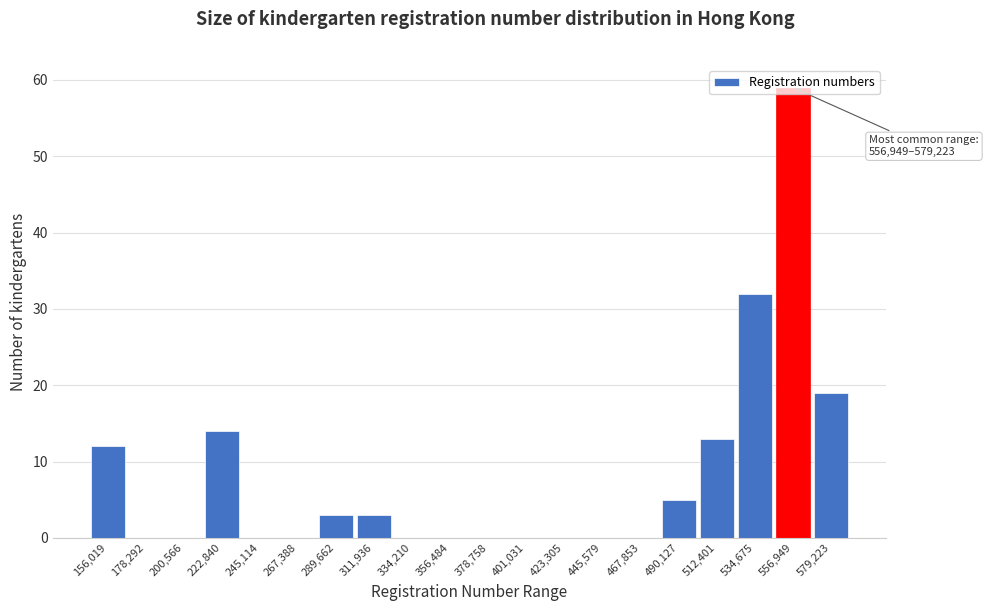

What is the sum of all values?

160